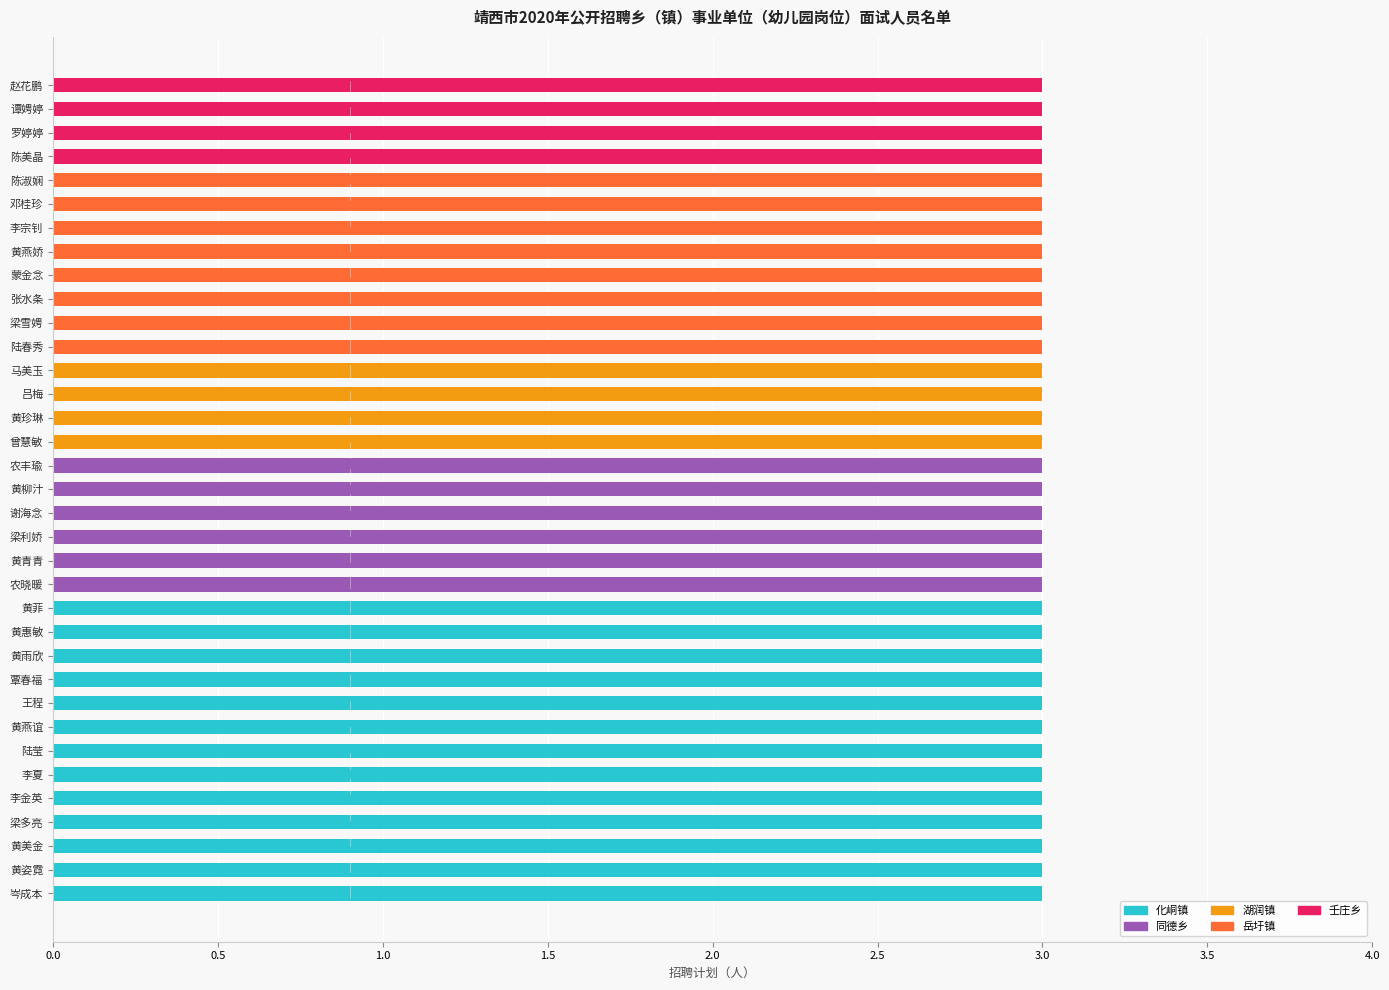

What is the total value across all series at 陈淑娴?

3